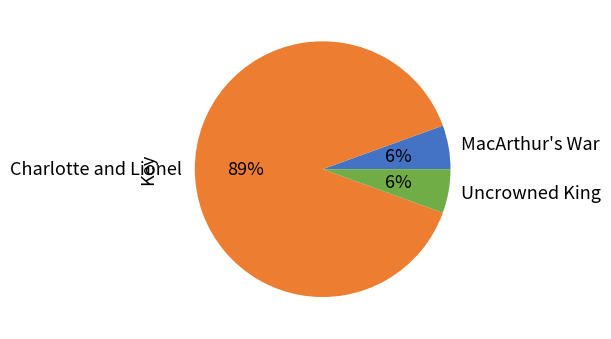

Which slice represents more than half of the pie?

Charlotte and Lionel